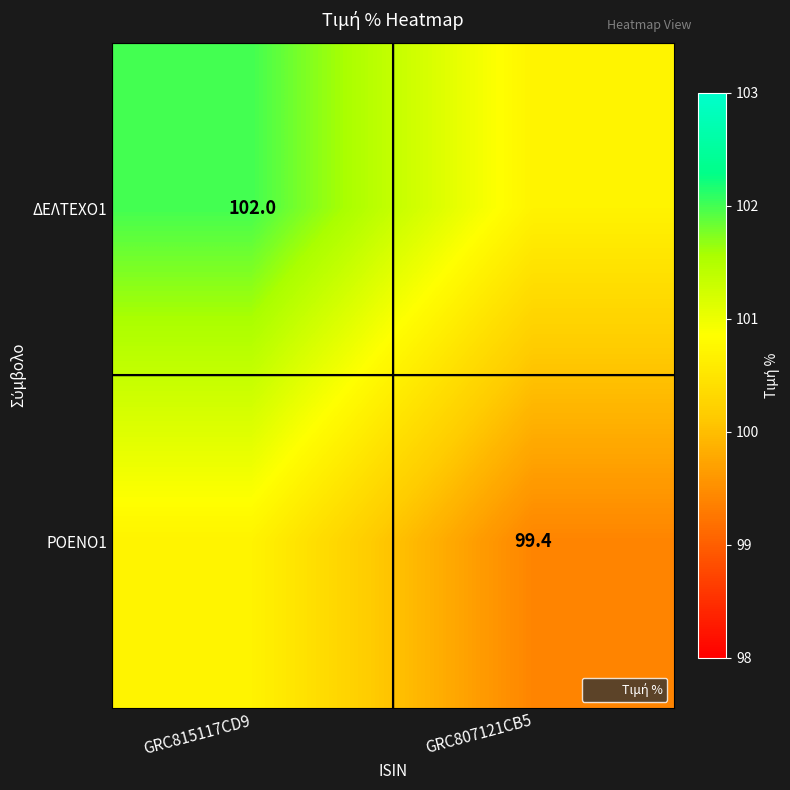

How many series are shown in this chart?

2